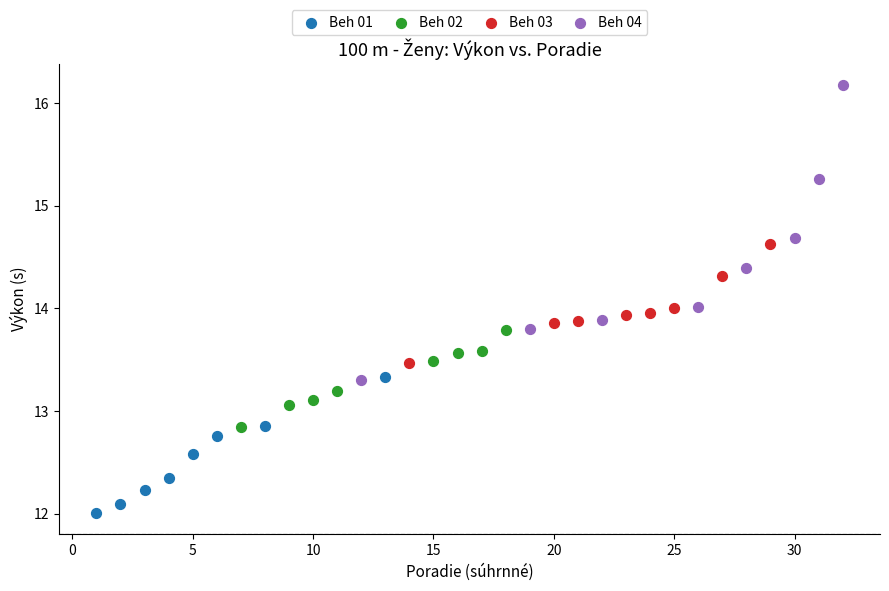

Which series has the widest spread of Y values?

Beh 04